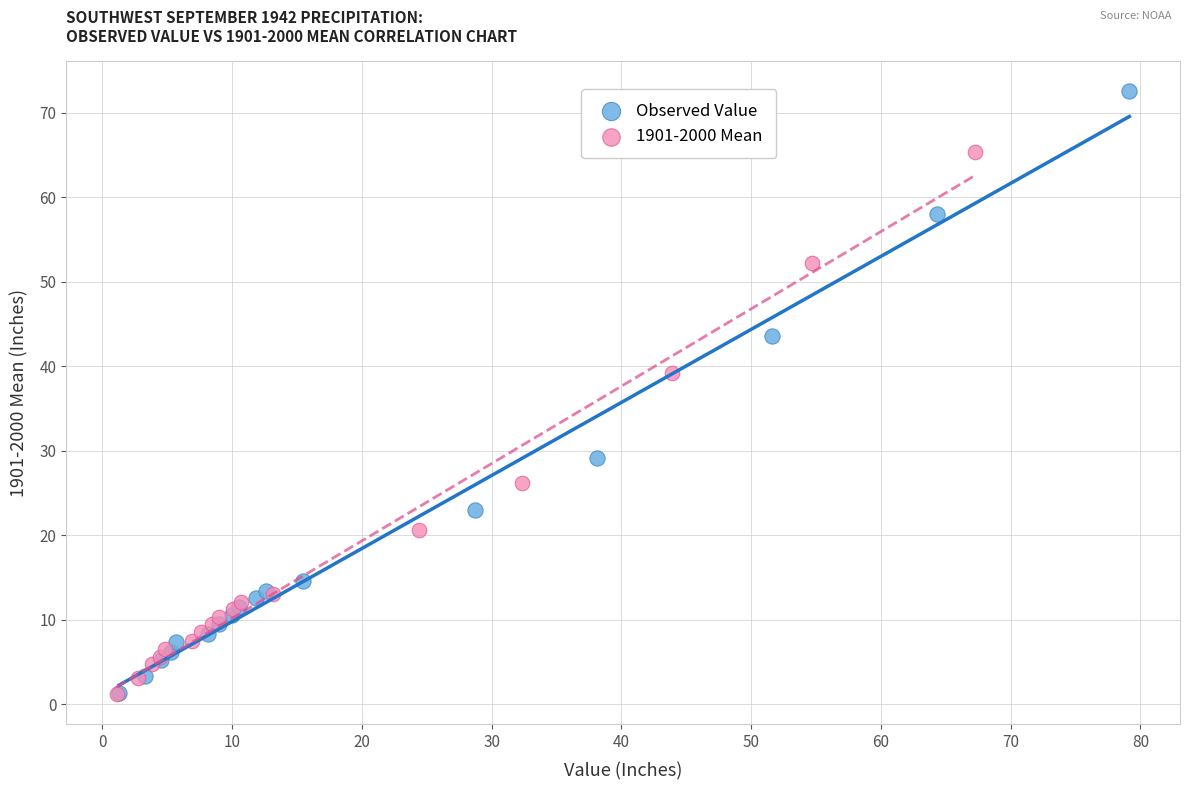

Which series has the largest Y range (max minus min)?

Observed Value